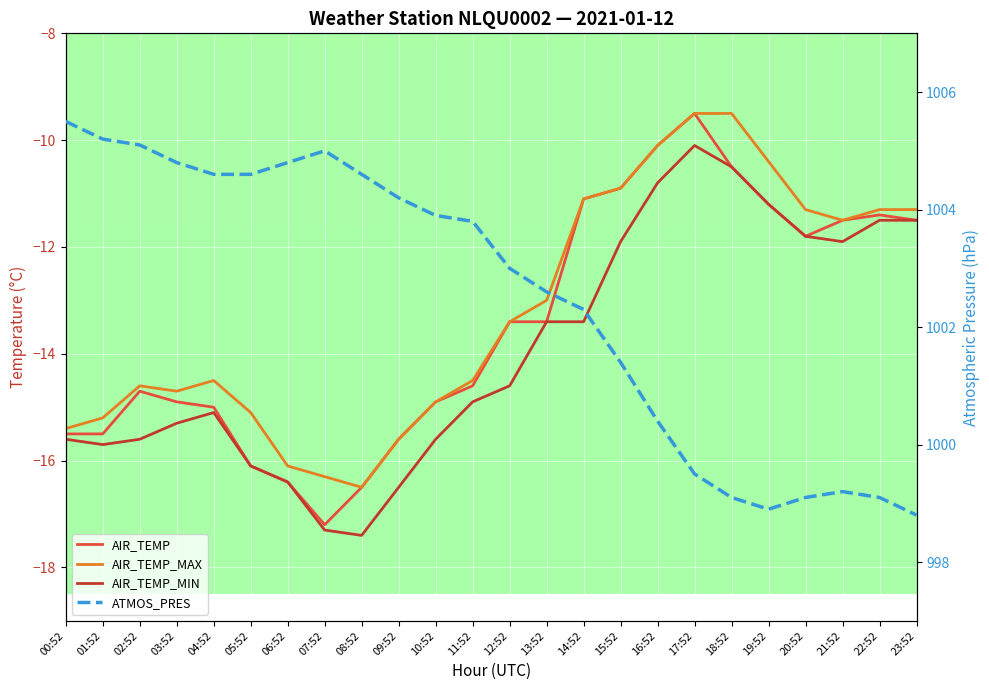

How many lines are shown in the chart?

4